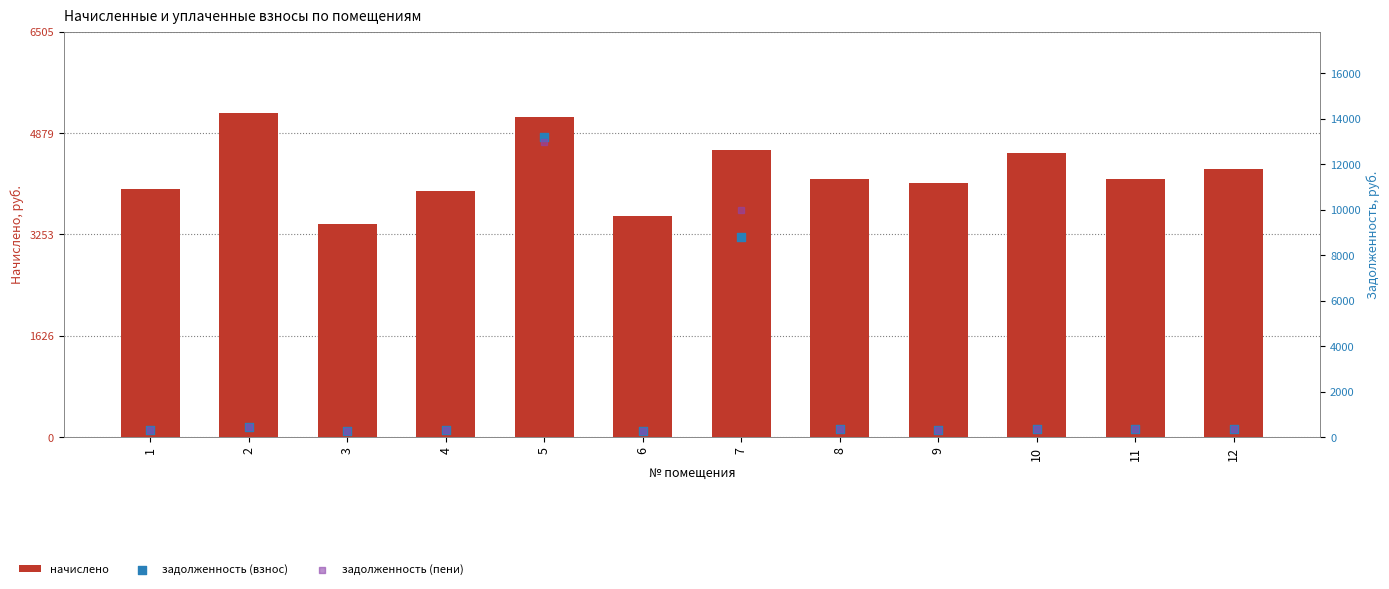

What are all the series names shown in the legend?

начислено, задолженность (взнос), задолженность (пени)